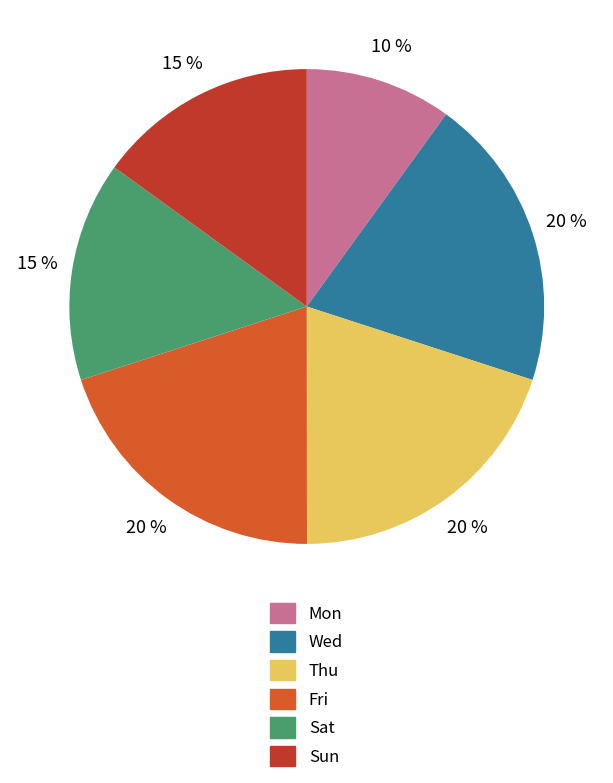

True or false: Wed accounts for 20% of the total.

True